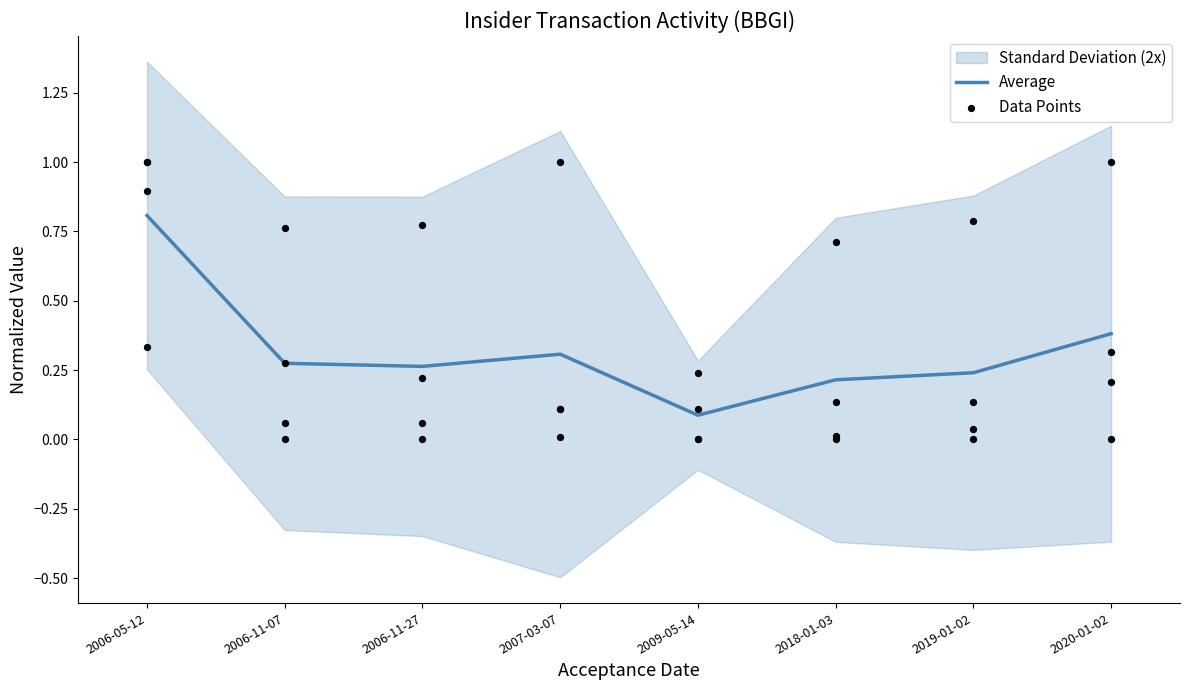

At which label does Average reach its minimum?

2009-05-14